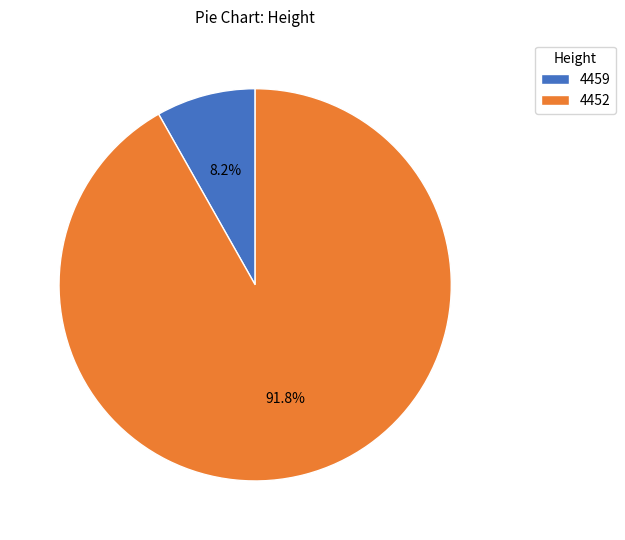

True or false: 4452 accounts for 99% of the total.

False